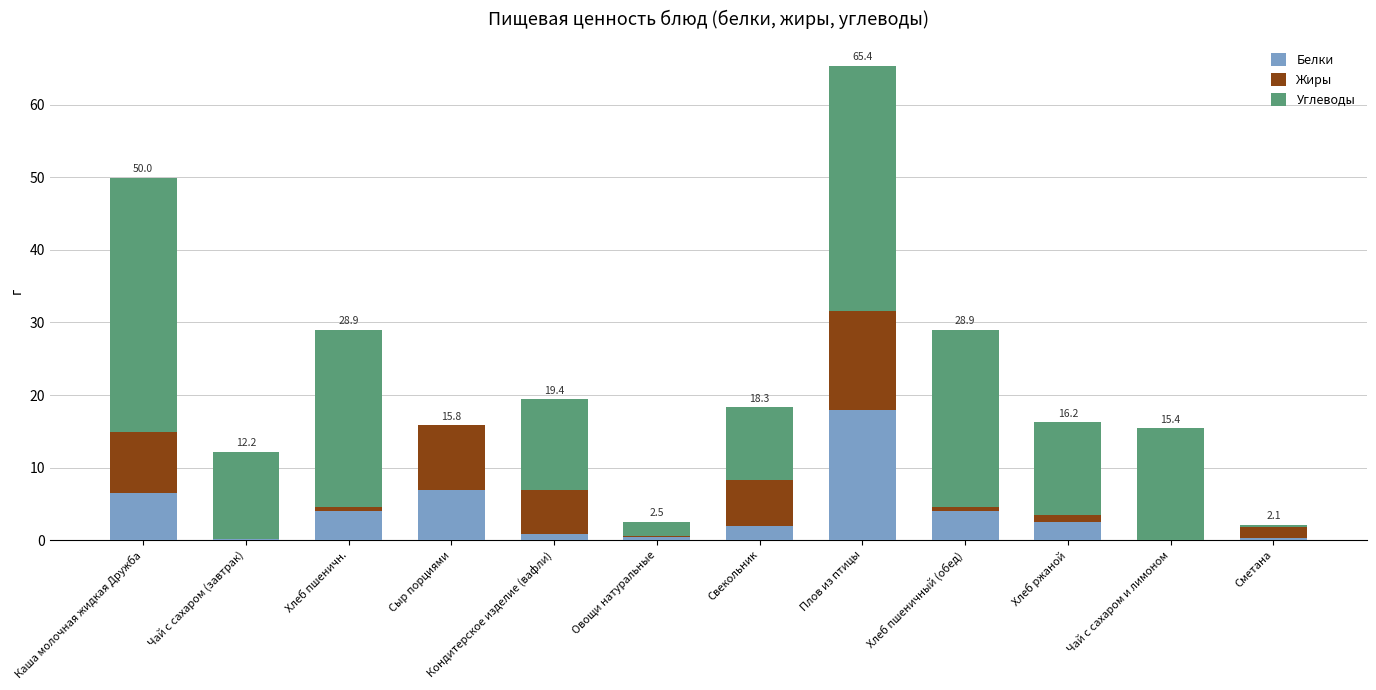

What is the maximum value for Белки?

18.0